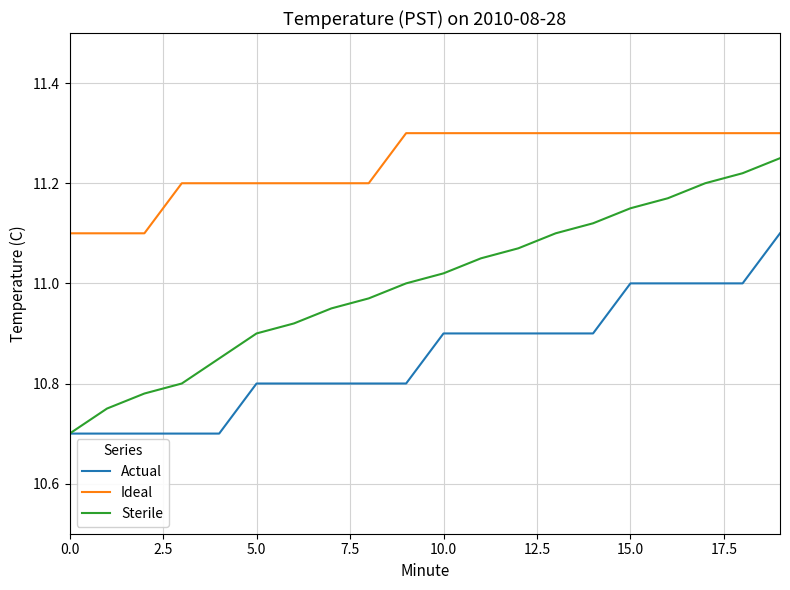

Which series has the largest range (max minus min)?

Sterile